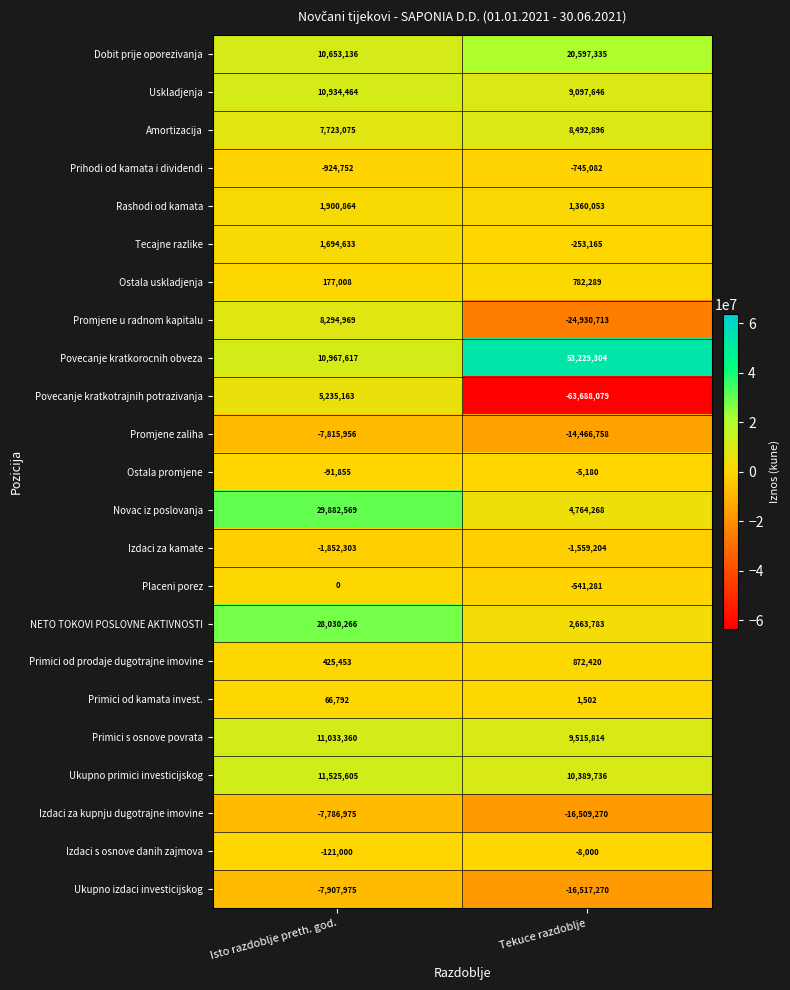

At which category is the sum across all series the highest?

Isto razdoblje preth. god.